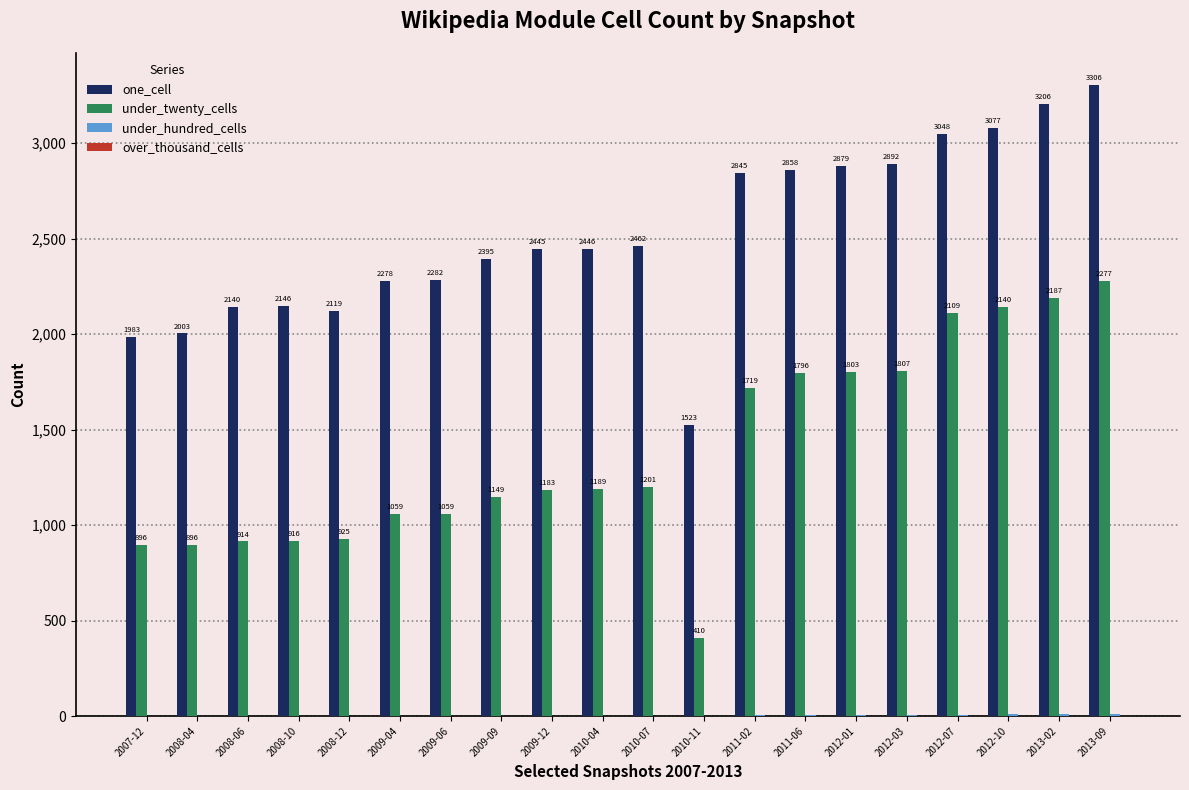

Between 2008-12 and 2012-07, which series saw the biggest shift?

under_twenty_cells